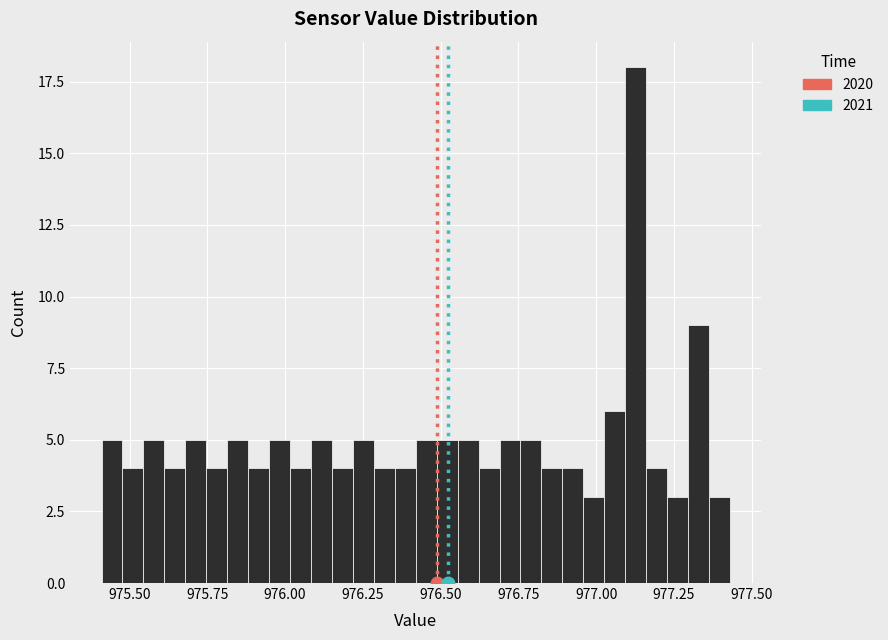

Read against the x-axis, roughly where is the centre of the tallest bar?

977.15